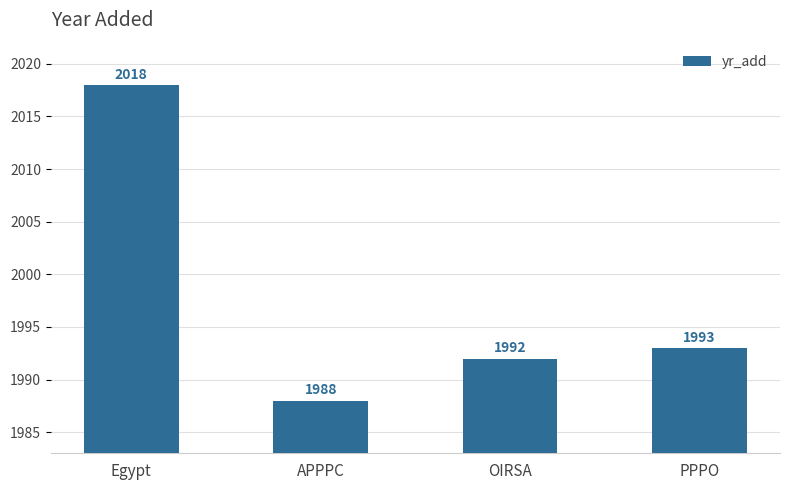

What is the value of the 4th bar from the left?

1993